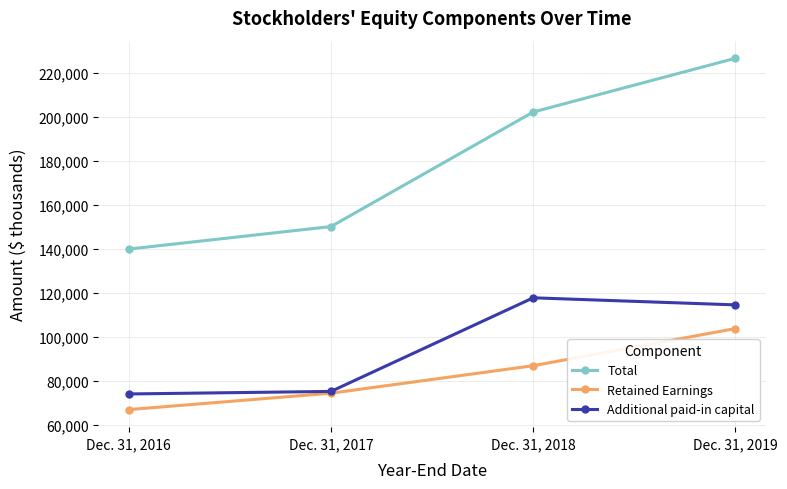

Which series has the widest spread of values?

Total